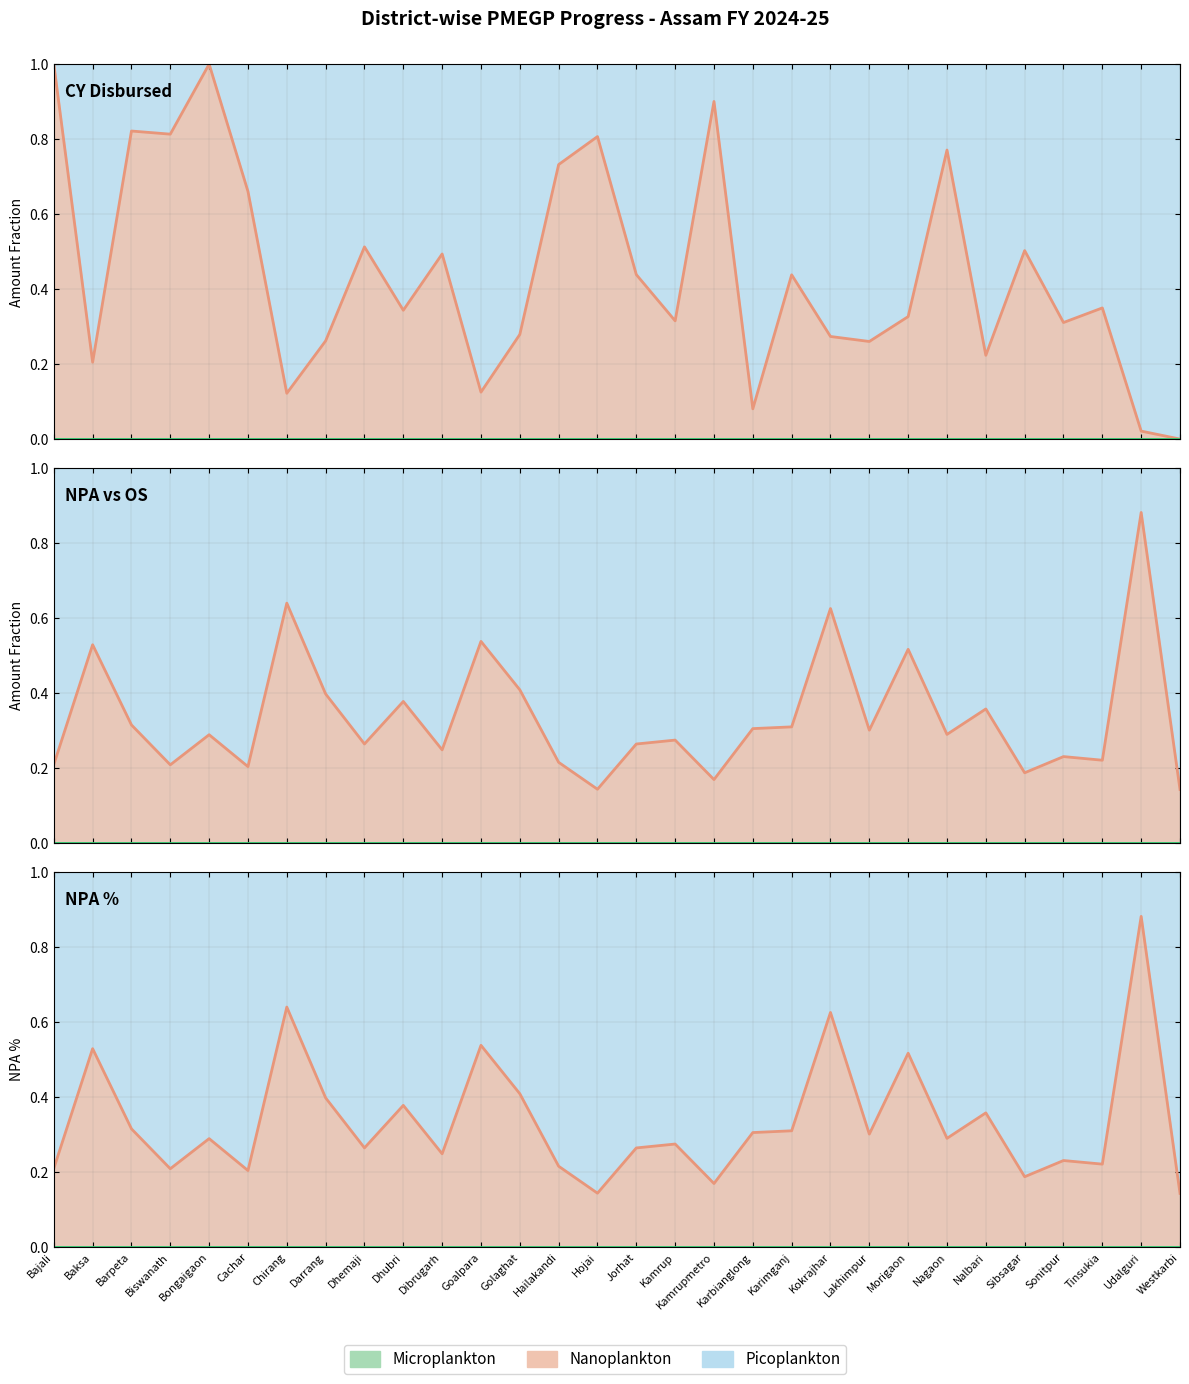

True or false: Nanoplankton line and Microplankton line cross at least once.

False